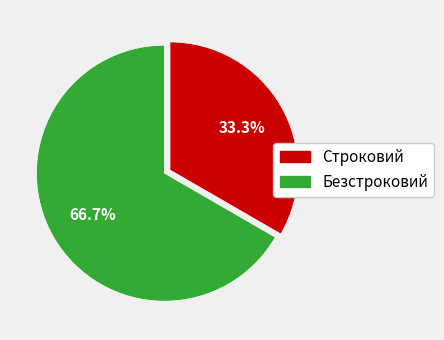

To the nearest percent, what is the average slice percentage?

50%